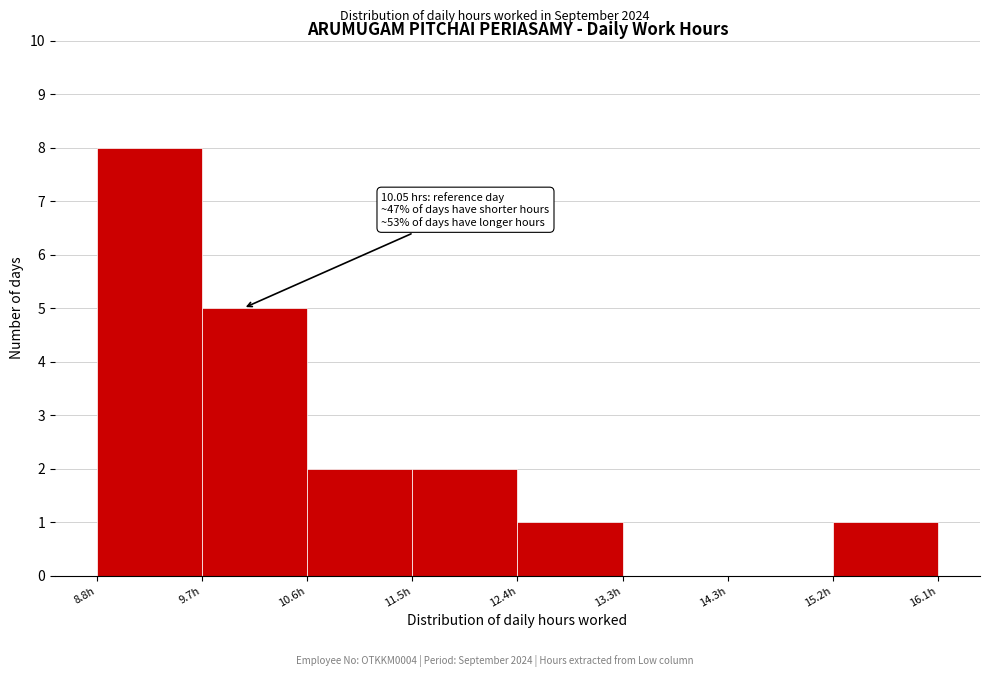

Which range on the x-axis has the tallest bar?

8.8 to 9.7